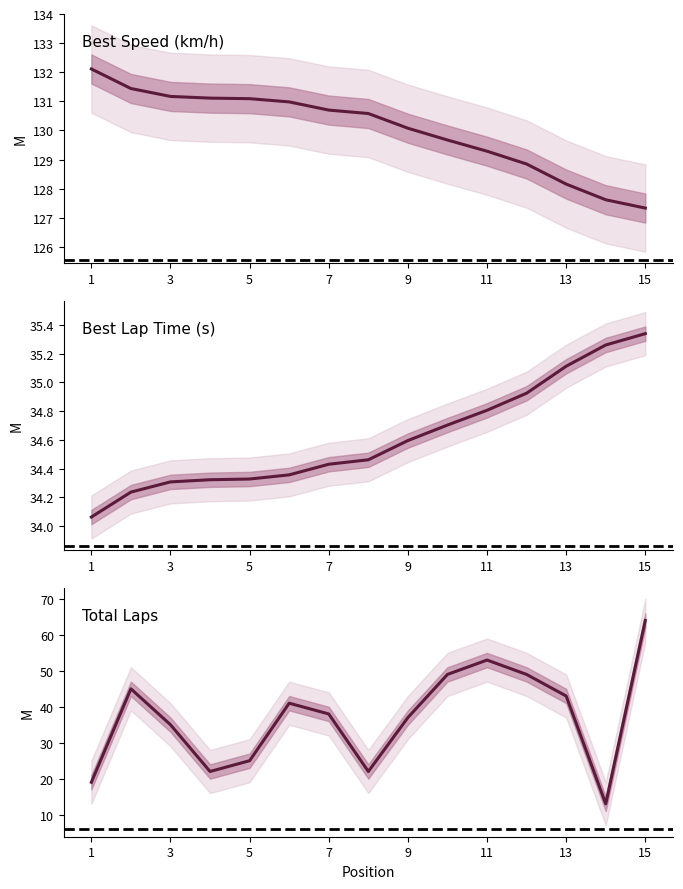

Is it true that Best Speed equals 131.4 at 2?

True